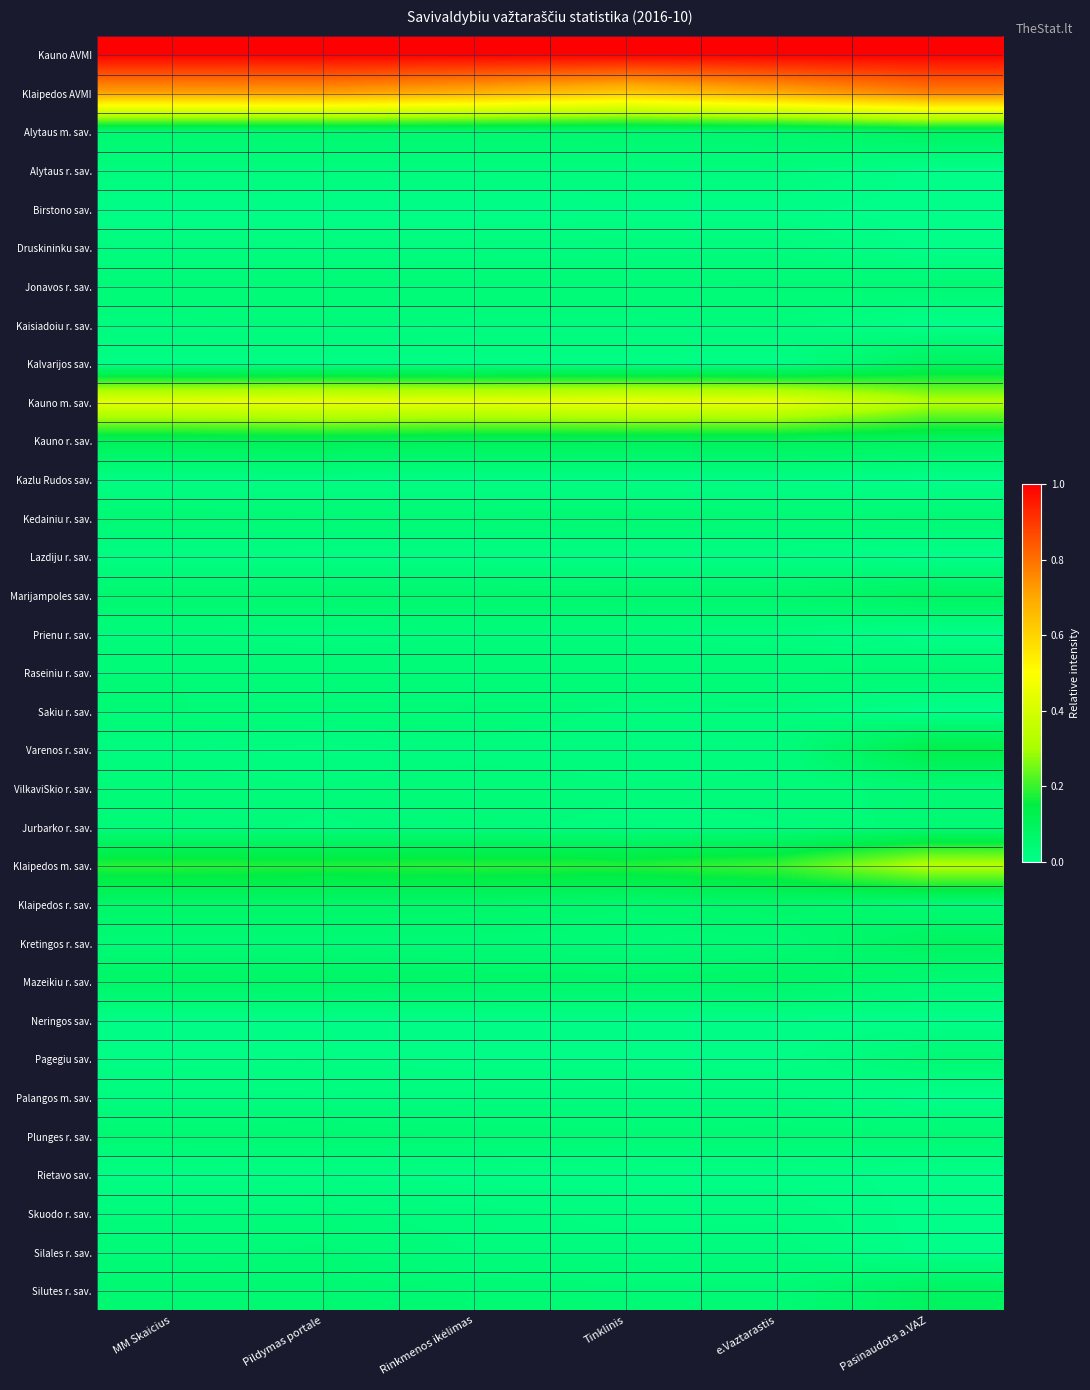

Between Pildymas portale and Tinklinis, which is larger?

Pildymas portale